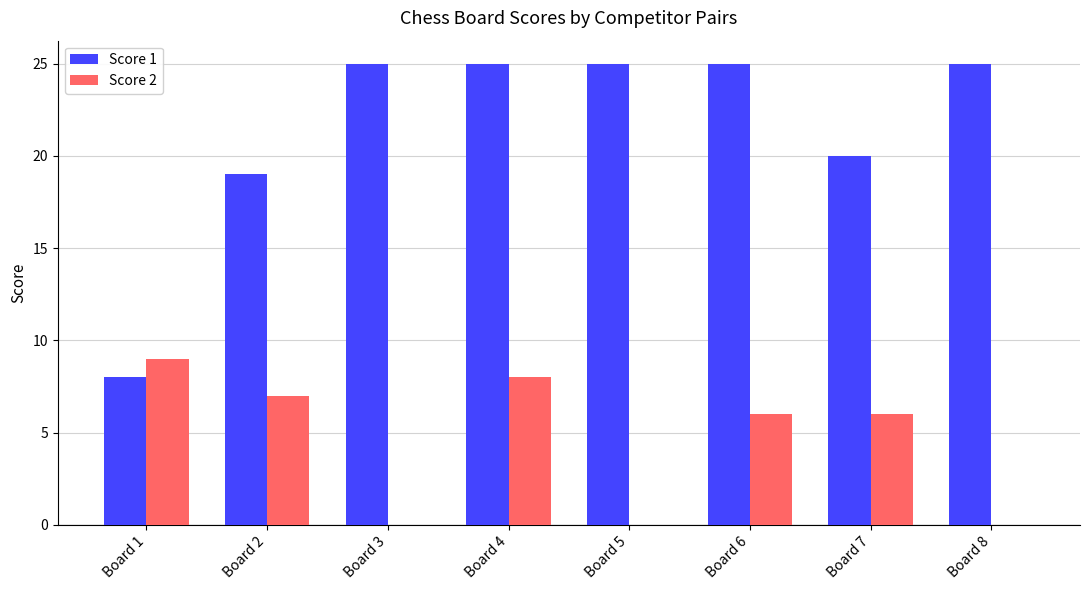

The value of Score 2 at Board 8 is -4. True or false?

False